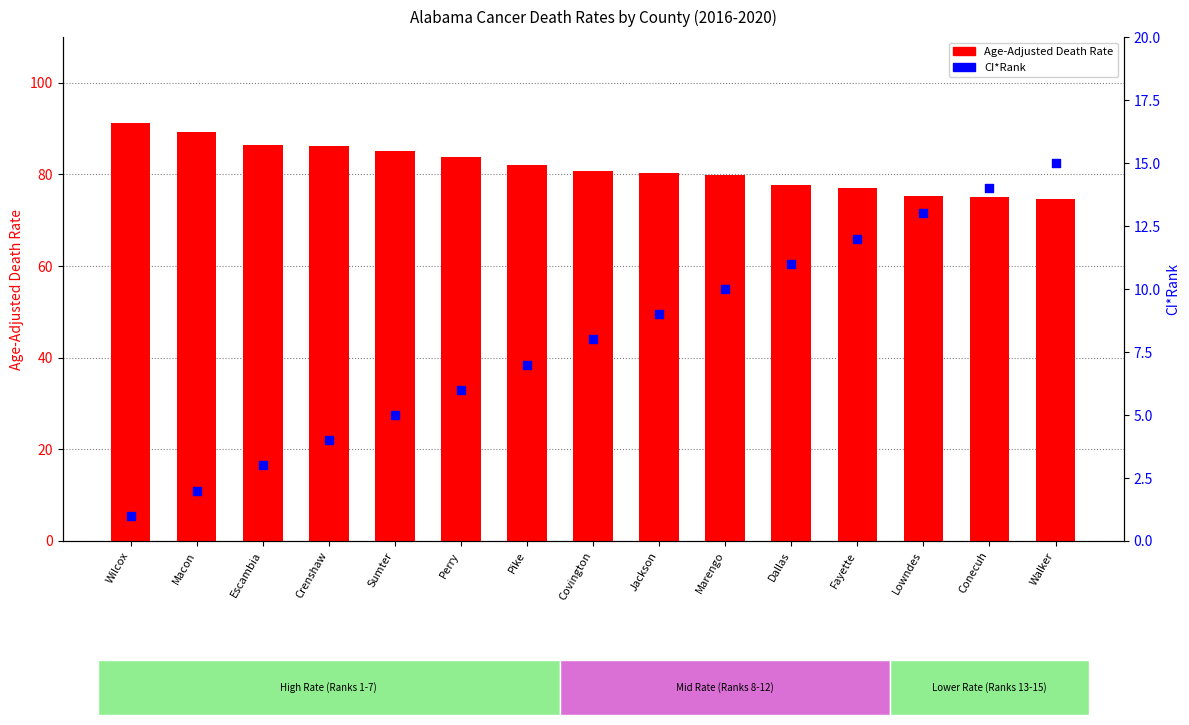

At which category is the sum across all series the highest?

Wilcox